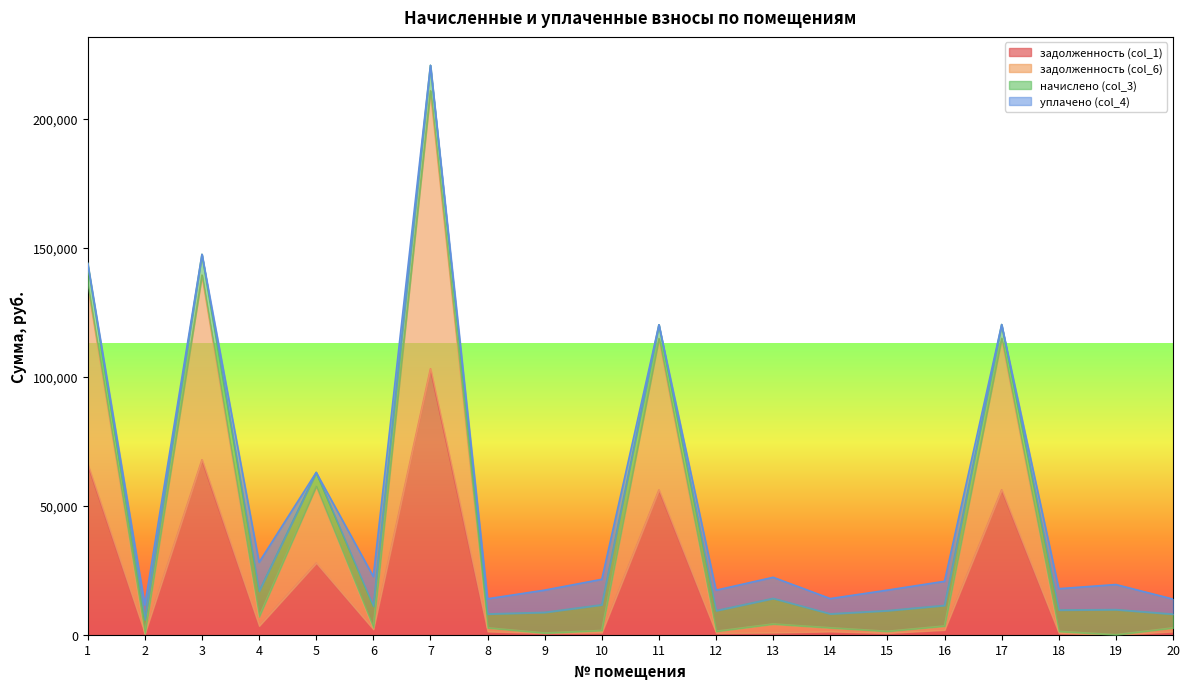

True or false: задолженность (col_1) has a value of 667.0 at 9.

True